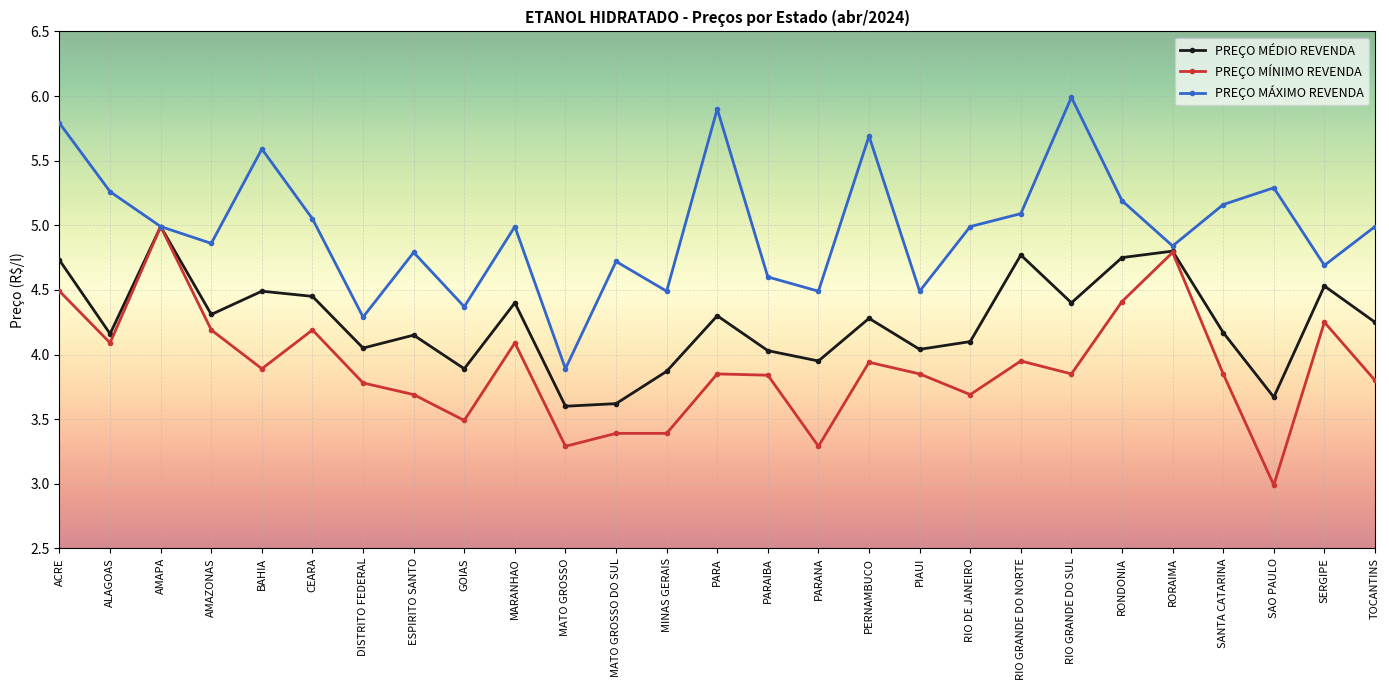

Is this an area chart (filled region under the line)?

No